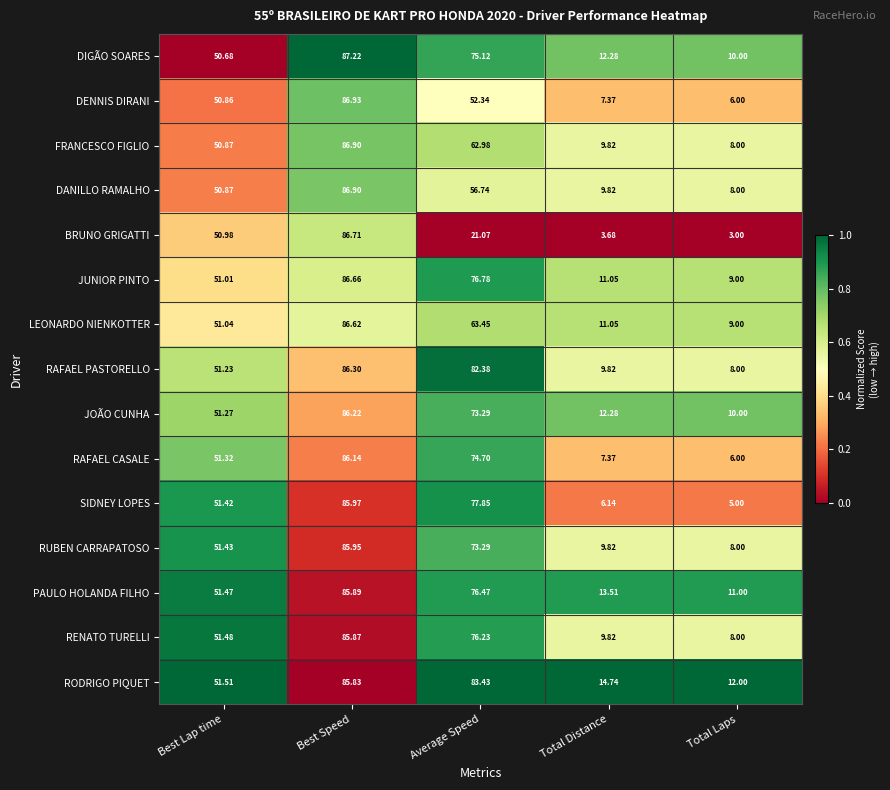

Rank the categories by DIGÃO SOARES value from lowest to highest.

Total Laps, Total Distance, Best Lap time, Average Speed, Best Speed